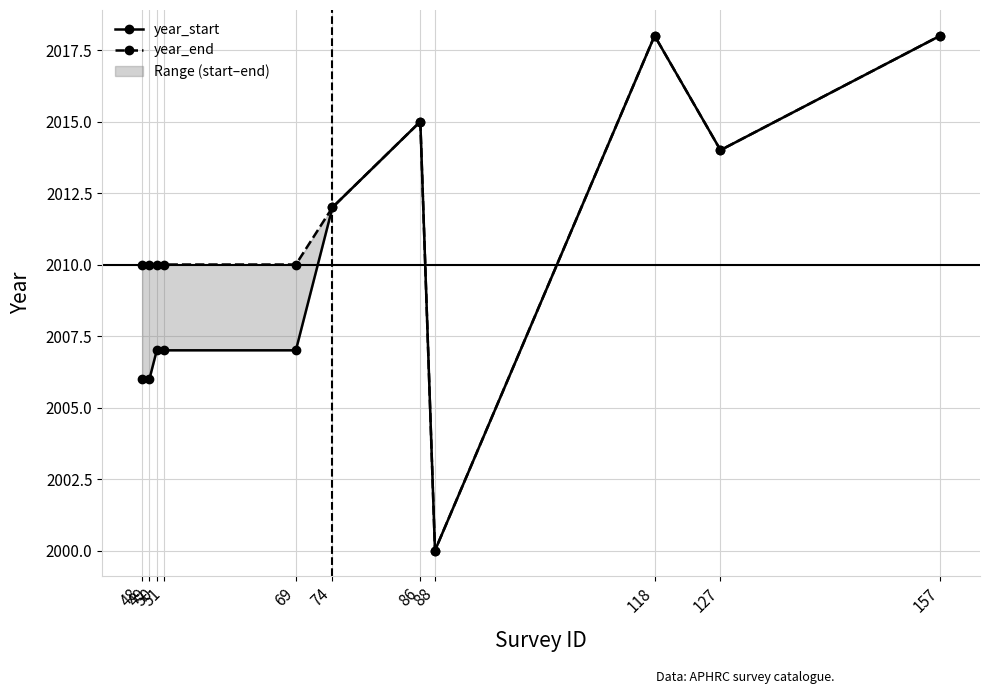

What is the total value across all series at 157?

4036